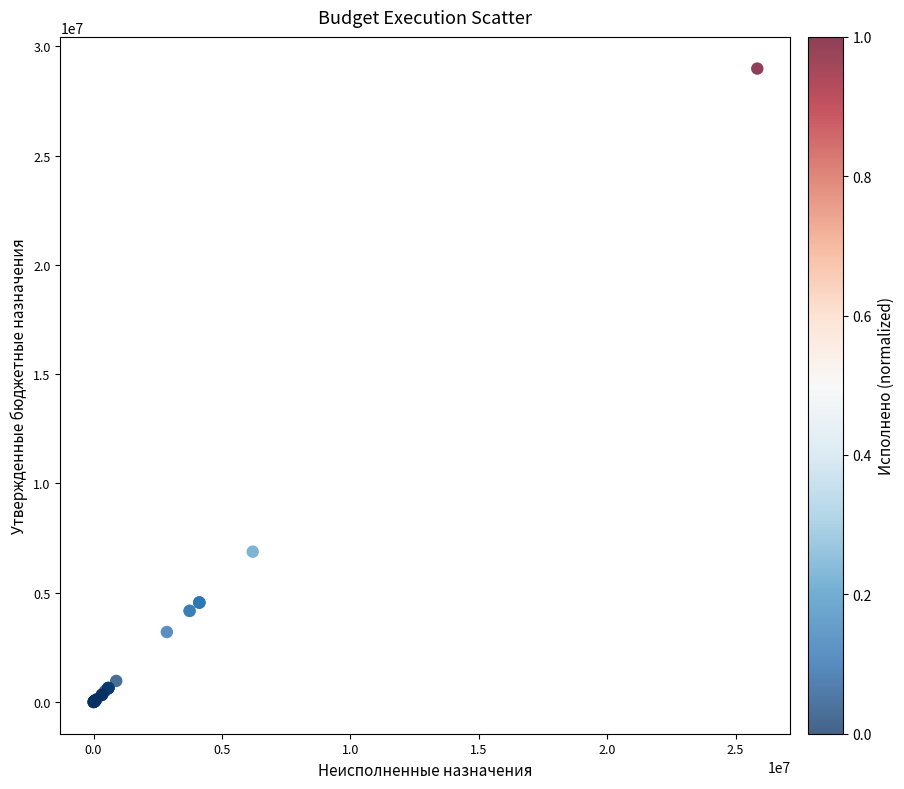

What Y value in the scatter plot is closest to 14491100?

6880100